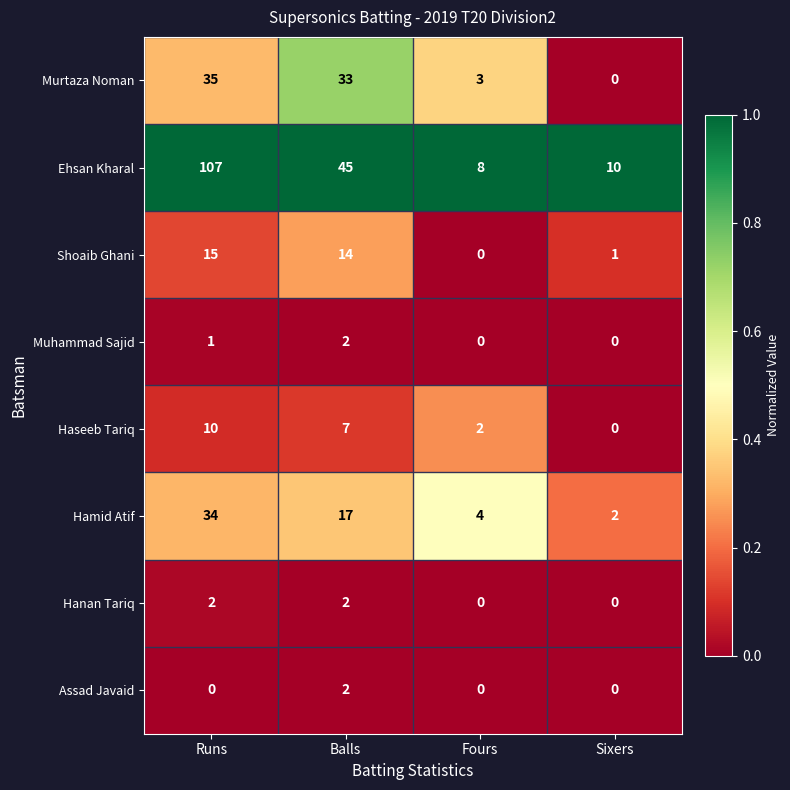

Count the number of categories in the chart.

4